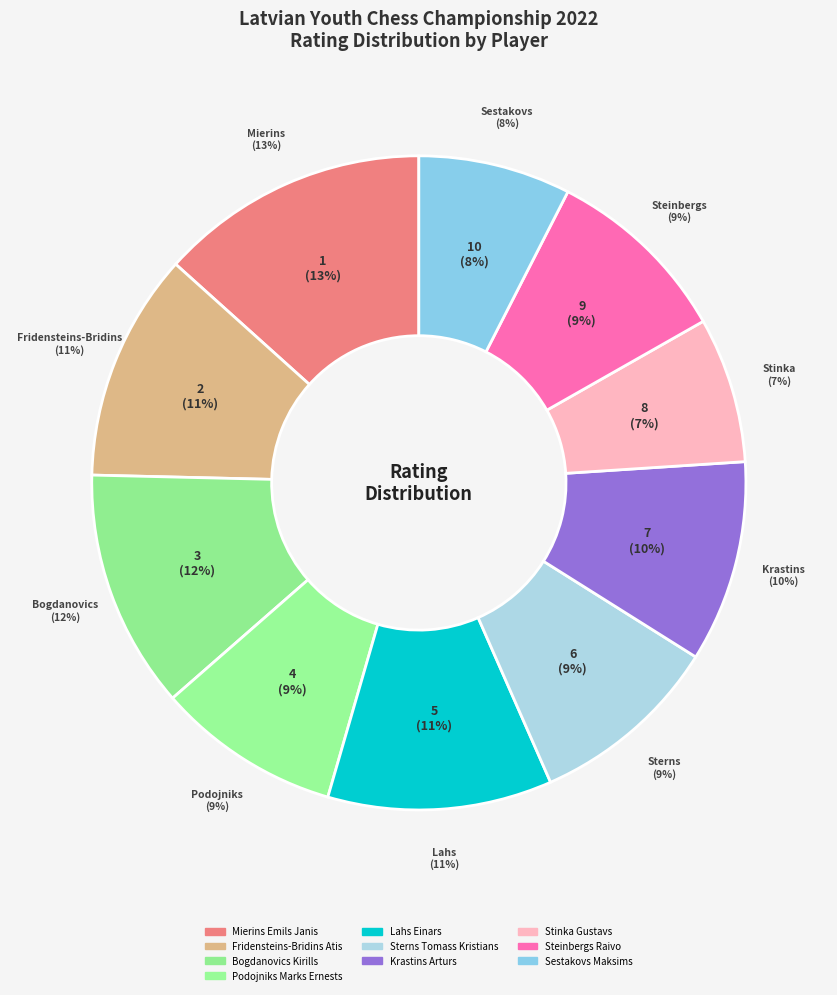

Which slice is the largest?

Mierins Emils Janis